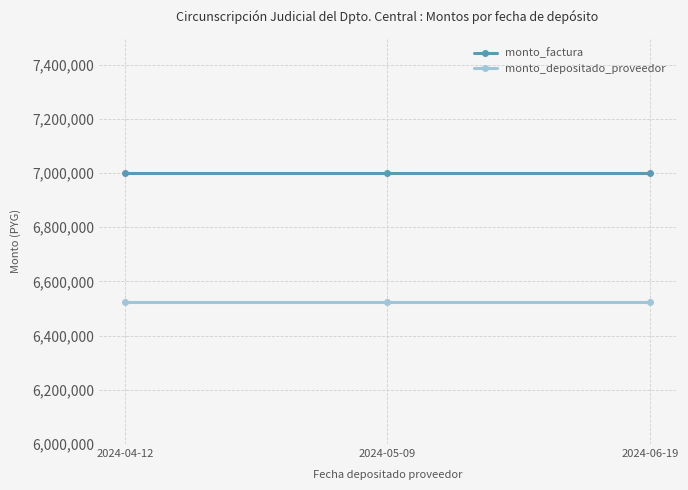

What is the minimum value shown in the chart?

6524000